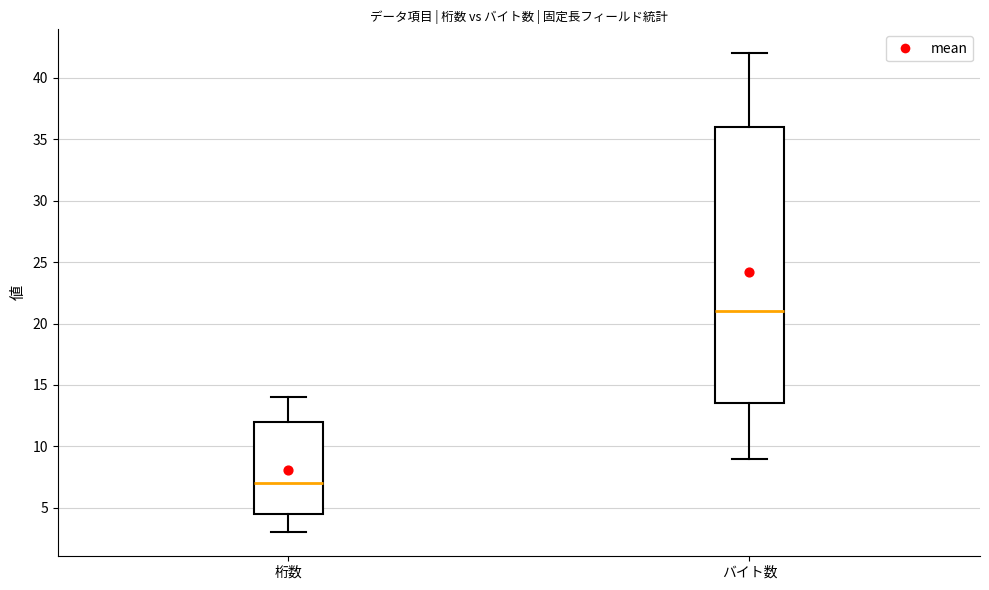

Comparing the boxes themselves (not the whiskers), which one is the tallest?

バイト数